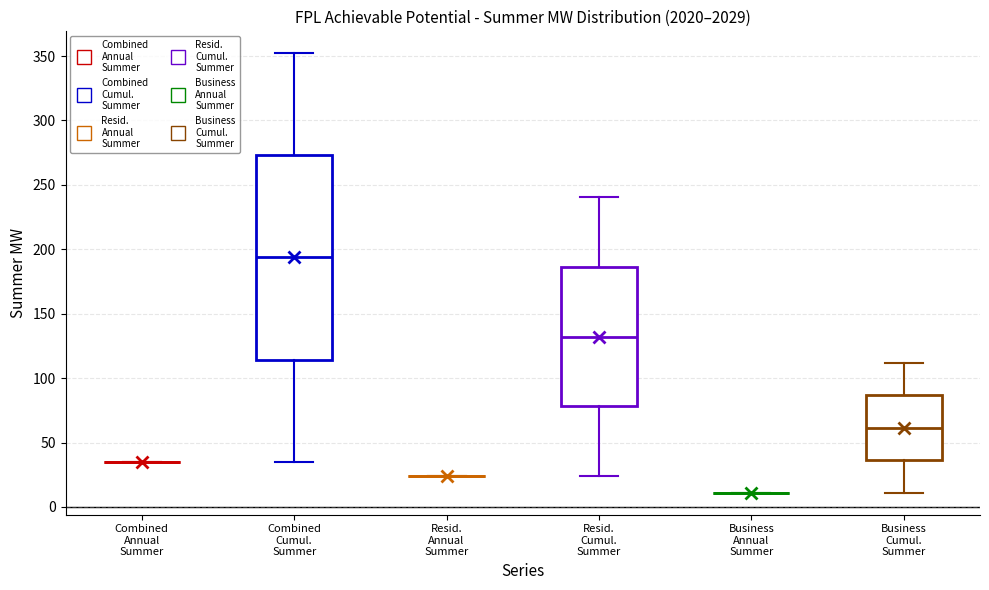

Reading left to right, read every box against the y-axis: the position of its median line, the range the box covers, and the ends of its whiskers. The values are not printed on the chart, so give them approximately, as read against the axis.

Combined Annual Summer: box collapsed to a line at 35, whiskers 35 to 35
Combined Cumul. Summer: median 195, box 115 to 275, whiskers 35 to 350
Resid. Annual Summer: box collapsed to a line at 25, whiskers 25 to 25
Resid. Cumul. Summer: median 130, box 80 to 185, whiskers 25 to 240
Business Annual Summer: box collapsed to a line at 10, whiskers 10 to 10
Business Cumul. Summer: median 60, box 35 to 85, whiskers 10 to 110